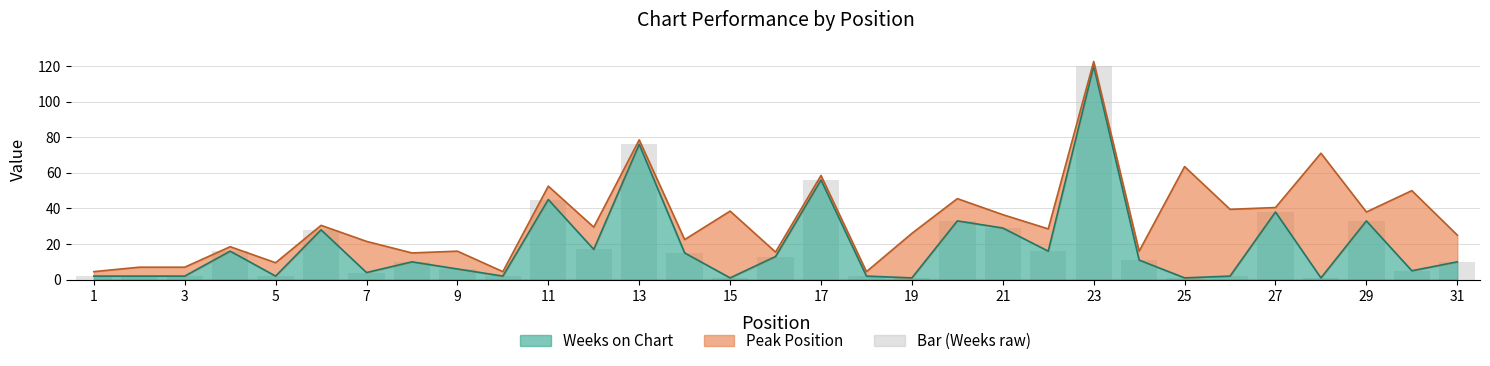

Rank the categories by value from lowest to highest.

15, 19, 25, 28, 1, 2, 3, 5, 10, 18, 26, 7, 30, 9, 8, 31, 24, 16, 14, 4, 22, 12, 6, 21, 20, 29, 27, 11, 17, 13, 23